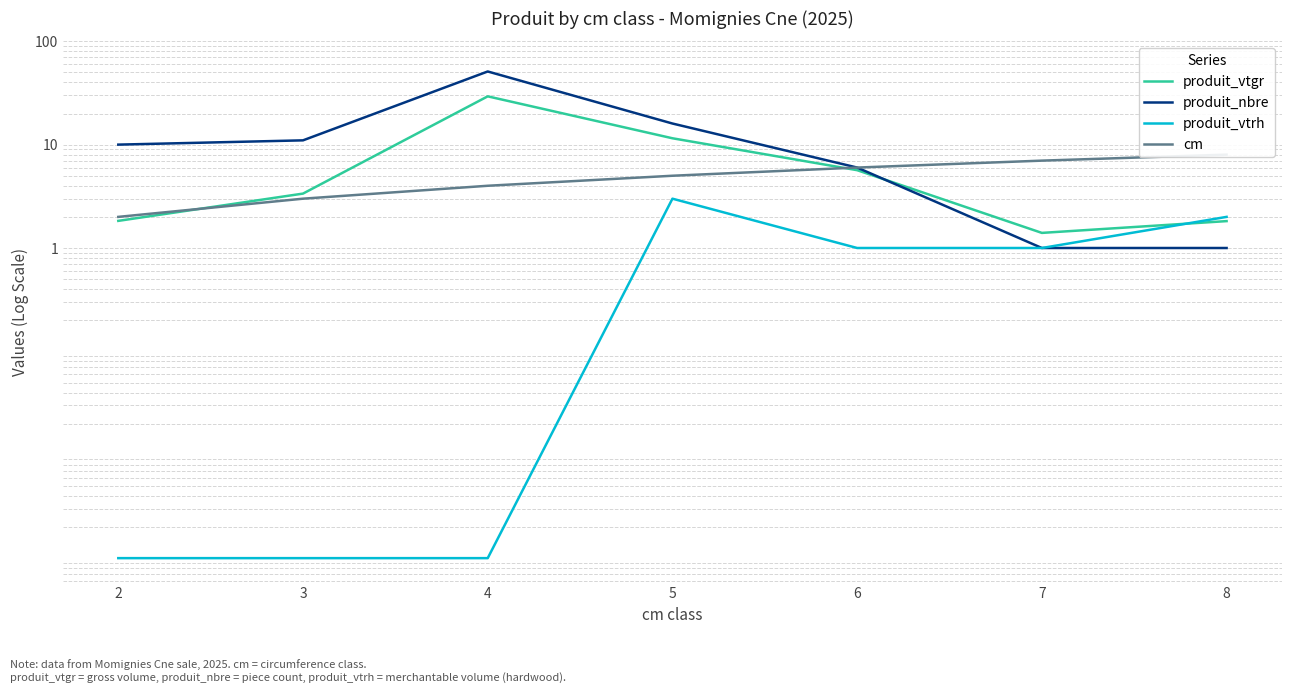

Reading left to right, transcribe all the data shown in this chart.

produit_vtgr: 2=1.8	3=3.4	4=29.3	5=11.5	6=5.7	7=1.4	8=1.8
produit_nbre: 2=10.0	3=11.0	4=51.0	5=16.0	6=6.0	7=1.0	8=1.0
produit_vtrh: 2=0.0	3=0.0	4=0.0	5=3.0	6=1.0	7=1.0	8=2.0
cm: 2=2.0	3=3.0	4=4.0	5=5.0	6=6.0	7=7.0	8=8.0